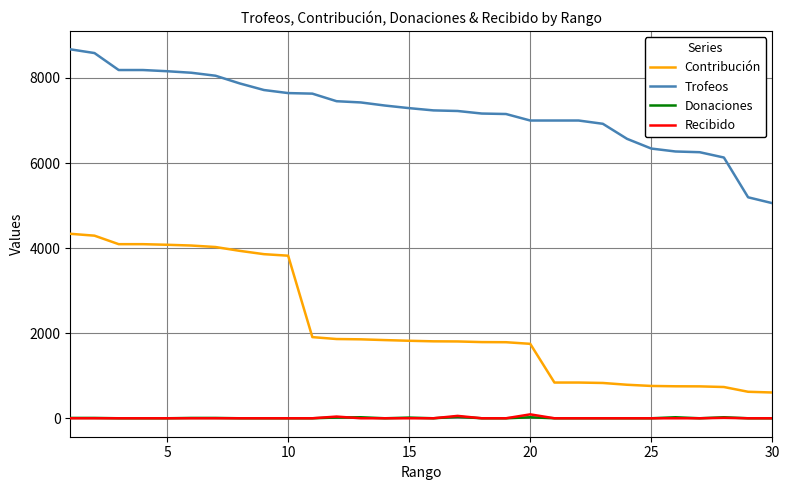

What is the greatest value displayed?

8674